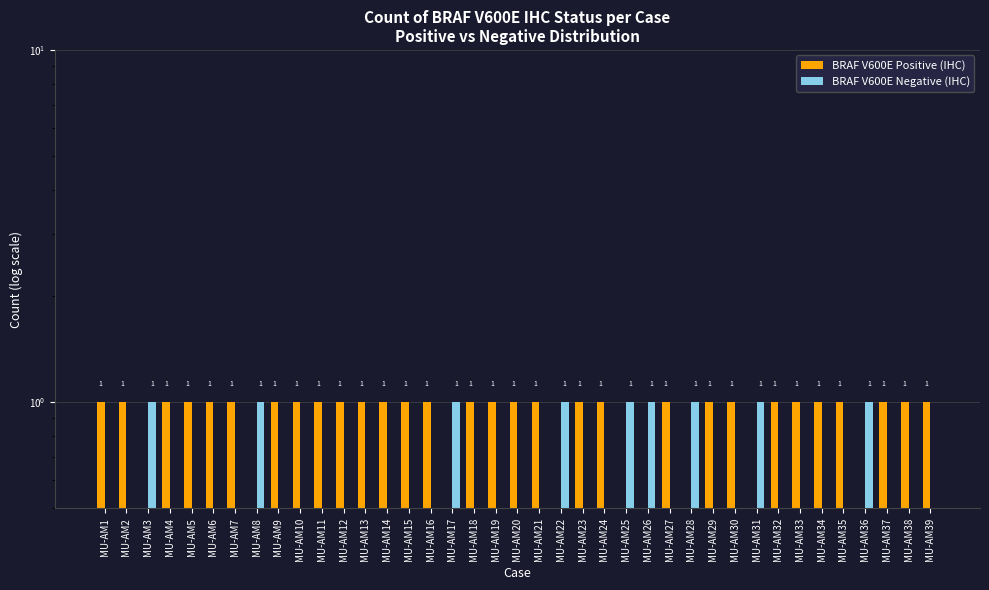

Which series has the largest range (max minus min)?

BRAF V600E Positive (IHC)